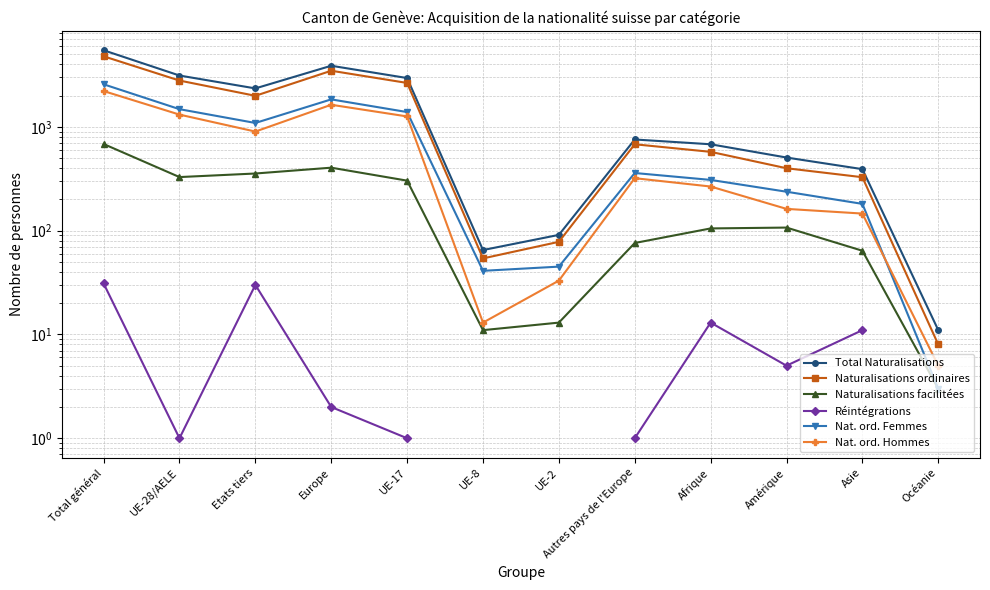

What is the label of the 1st point from the right?

Océanie